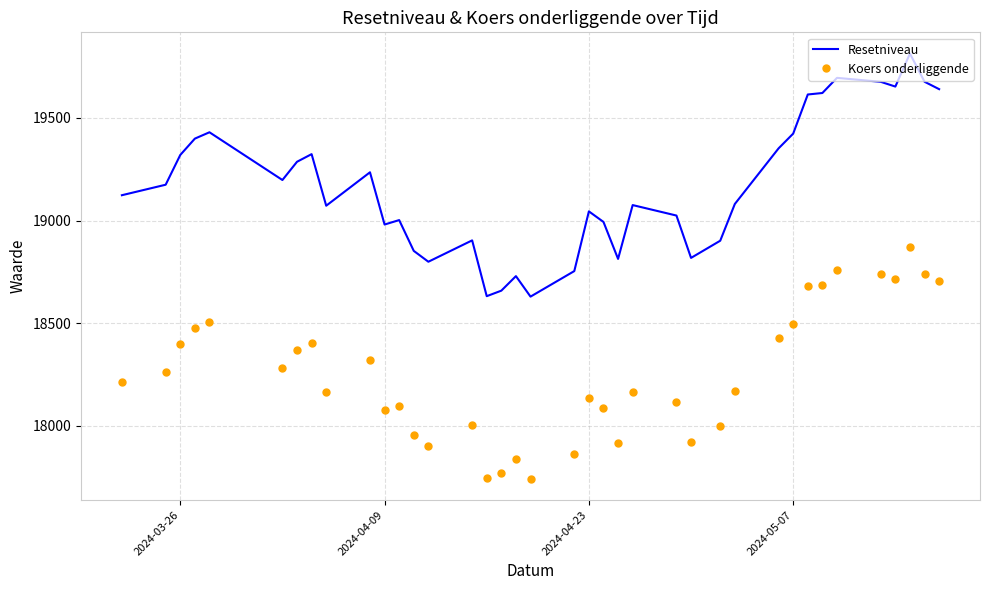

What is the average value of the Koers onderliggende series?

18255.9